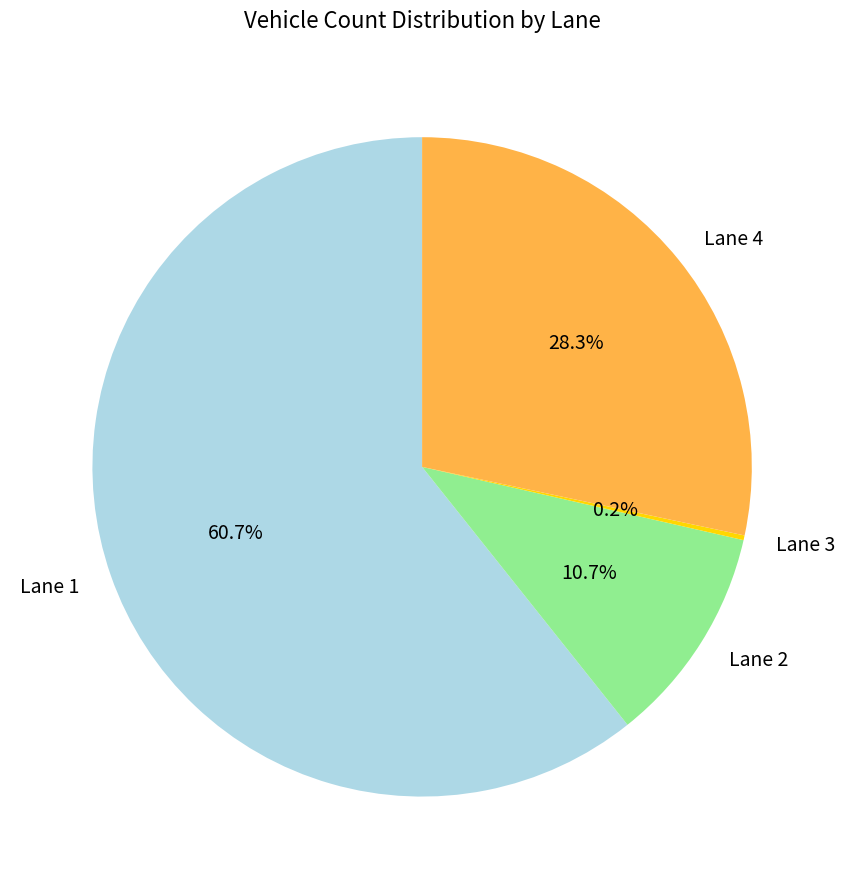

What percentage is NOT represented by Lane 4?

71.7%